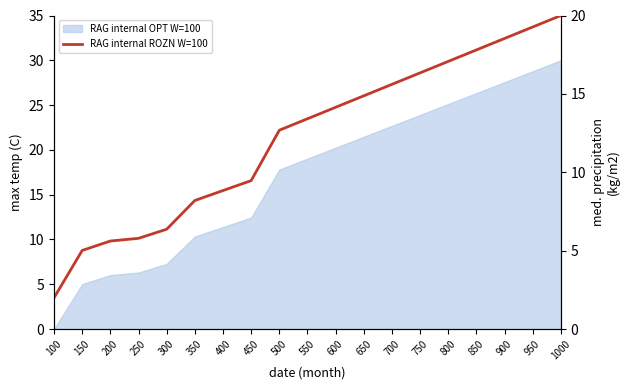

Reading right to left, transcribe all the data shown in this chart.

20.0	19.3	18.5	17.8	17.1	16.3	15.6	14.9	14.1	13.4	12.7	9.5	8.8	8.2	6.4	5.8	5.6	5.0	2.0